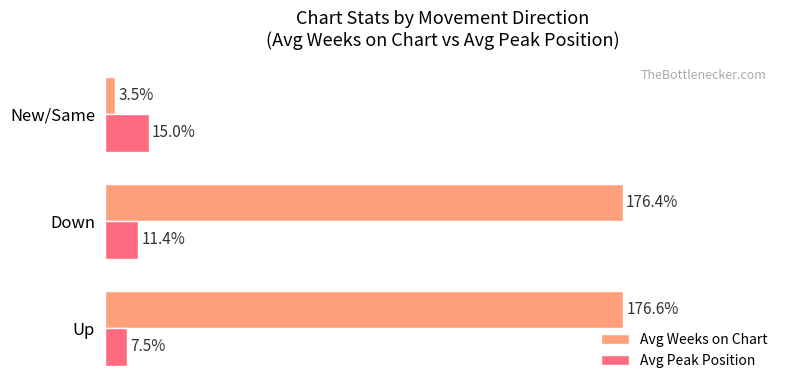

List the series in order of their overall mean, lowest first.

Avg Peak Position, Avg Weeks on Chart